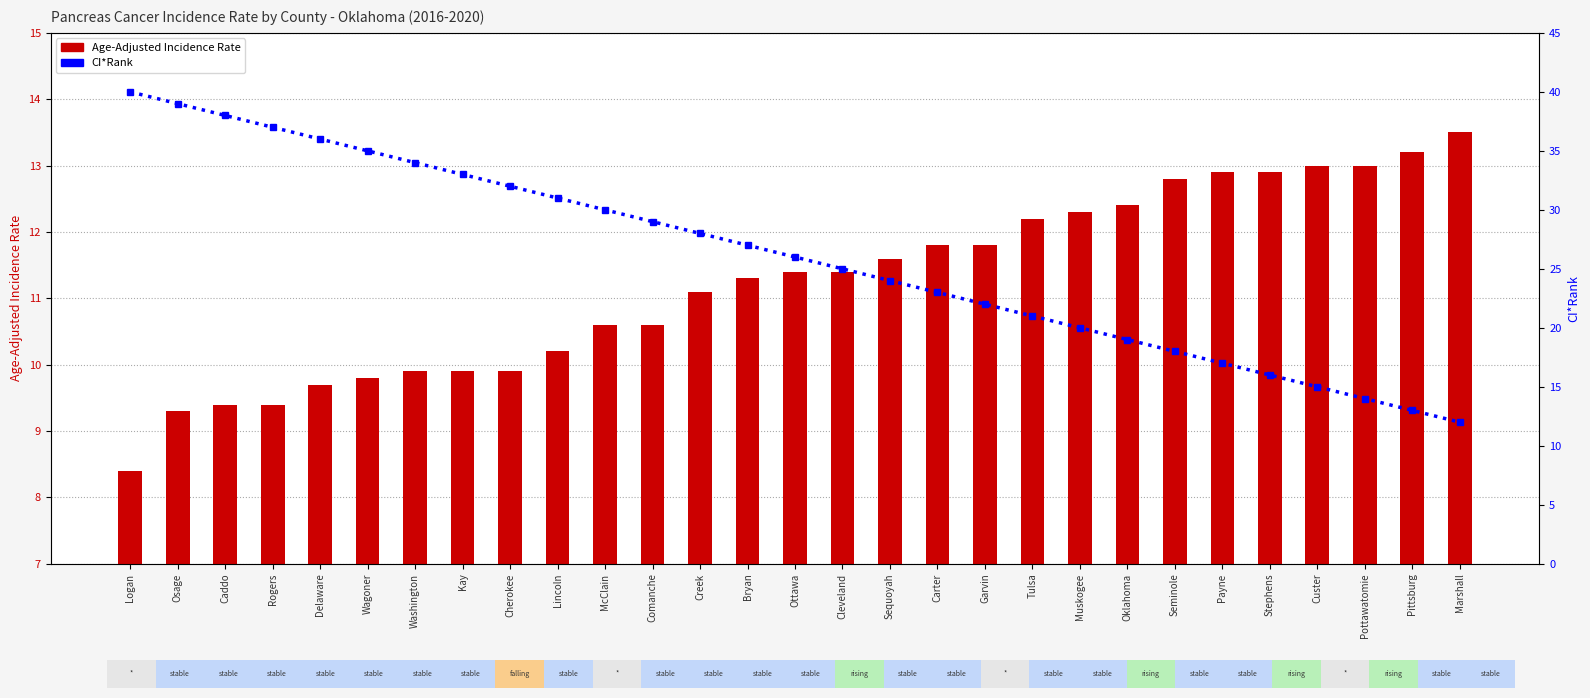

What are all the series names shown in the legend?

Age-Adjusted Incidence Rate, CI*Rank